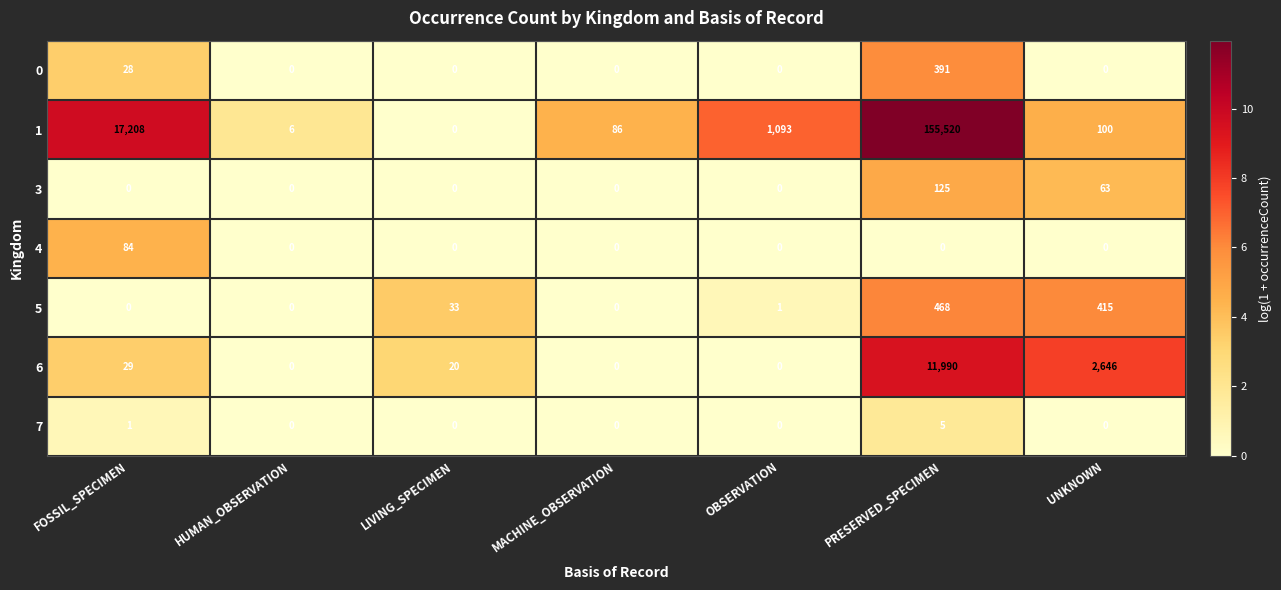

What is the difference between the highest and lowest values at HUMAN_OBSERVATION?

6